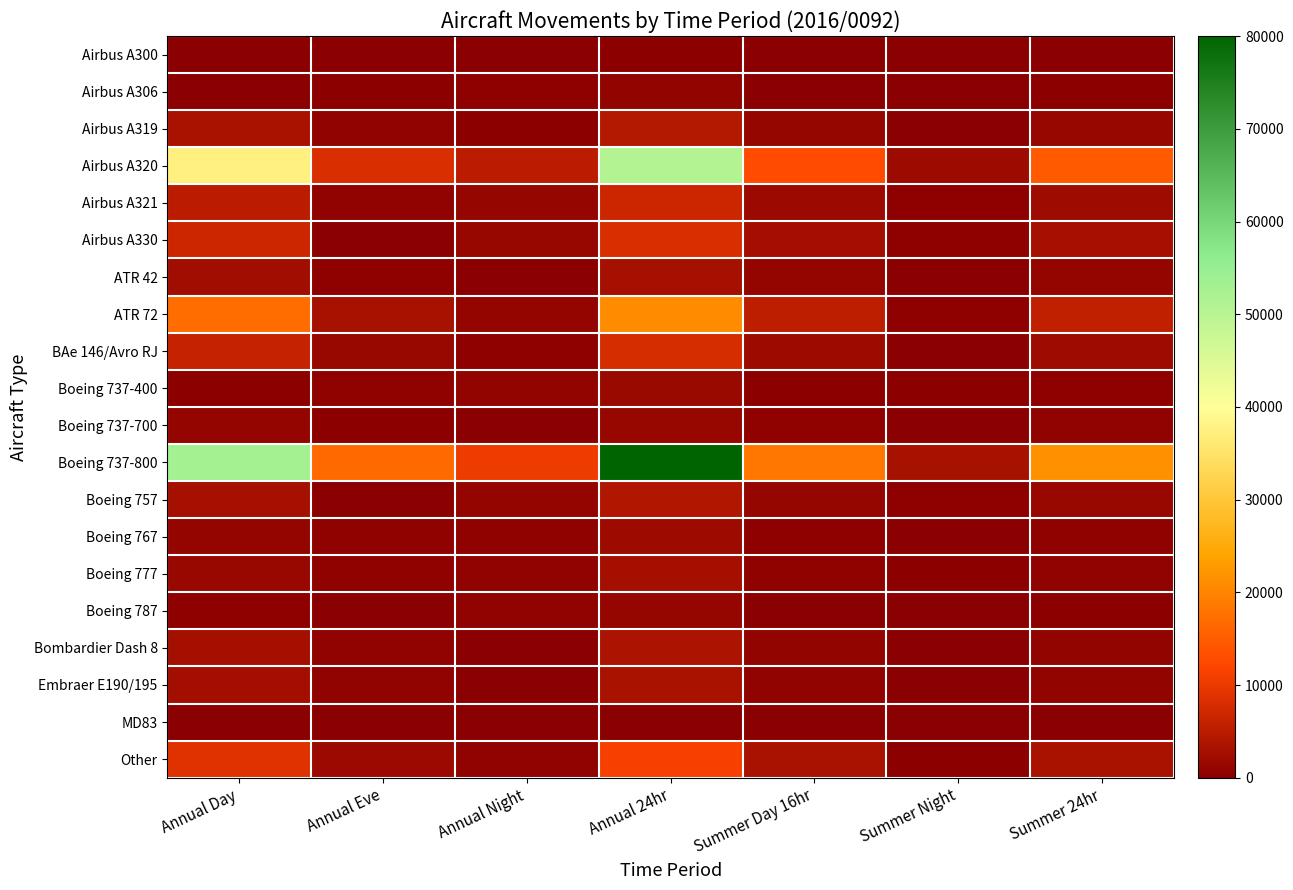

Which series has the largest range (max minus min)?

Boeing 737-800